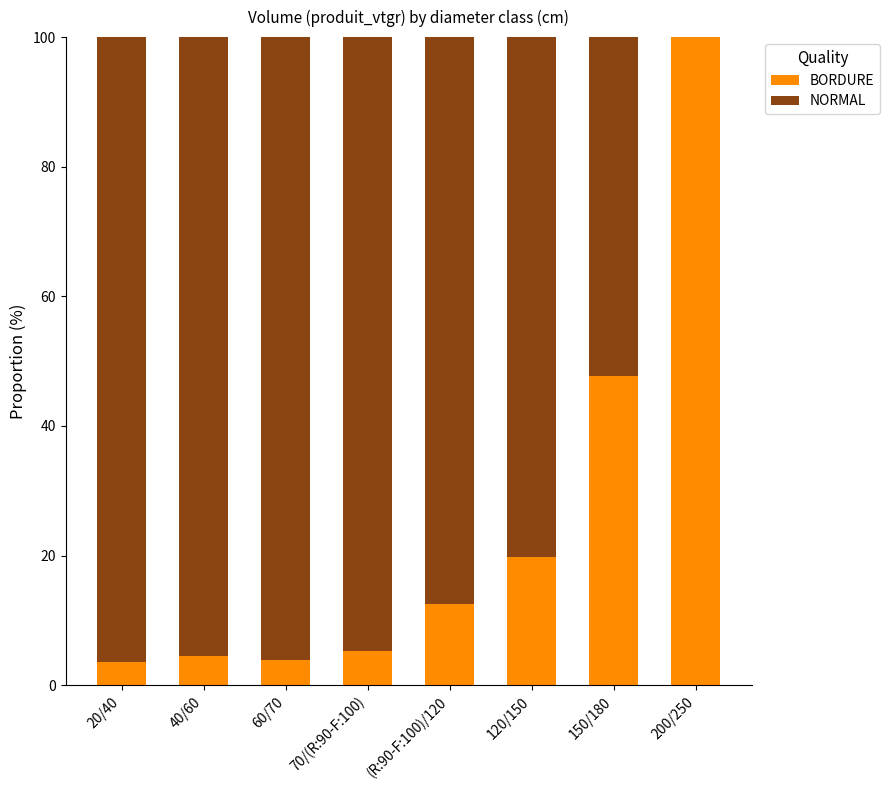

How many data points in BORDURE are above 12?

4